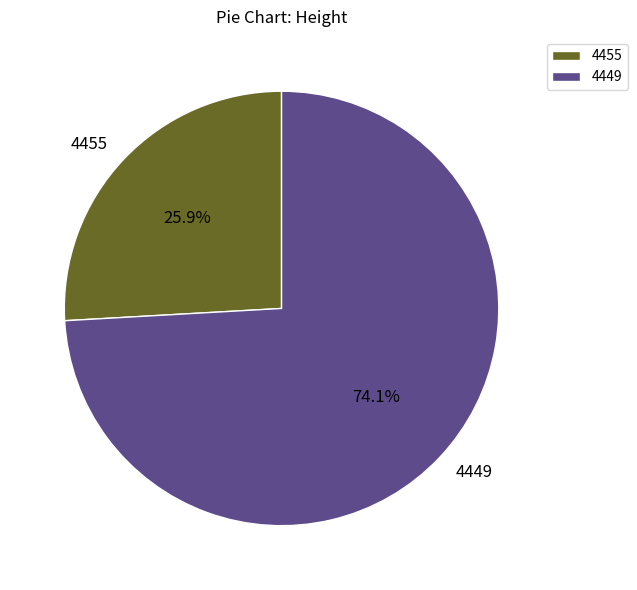

Is 4455 the majority of the pie?

No